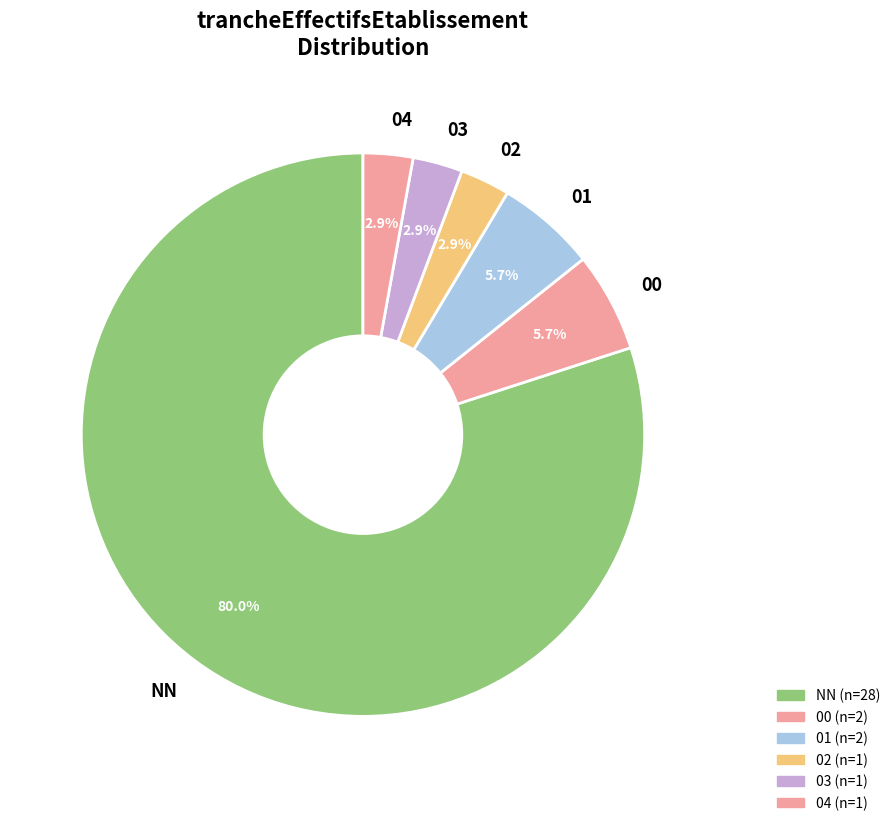

Approximately how many times larger is the value at 03 compared to 01?

0.5